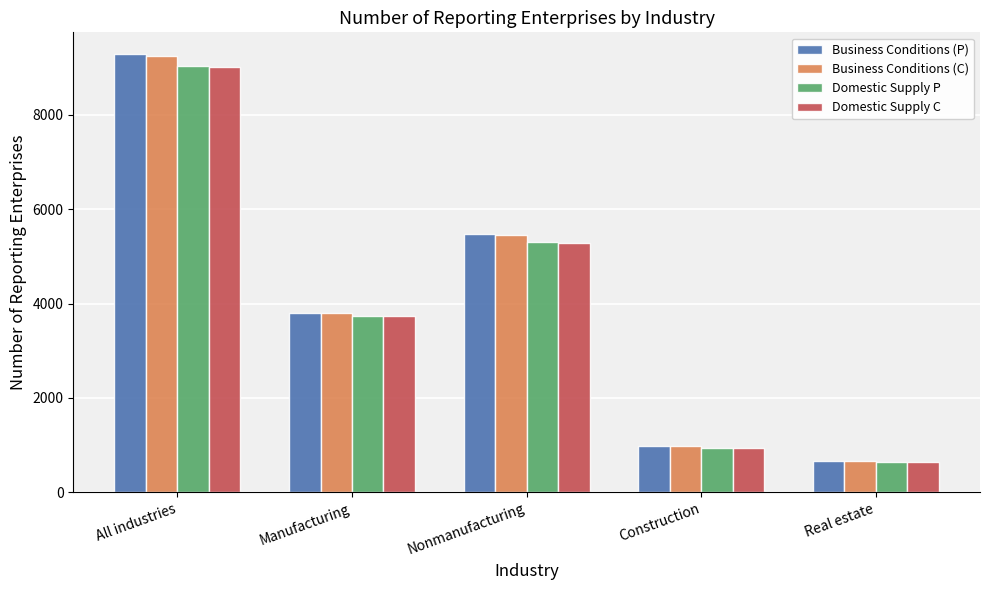

What position from the left is All industries?

1